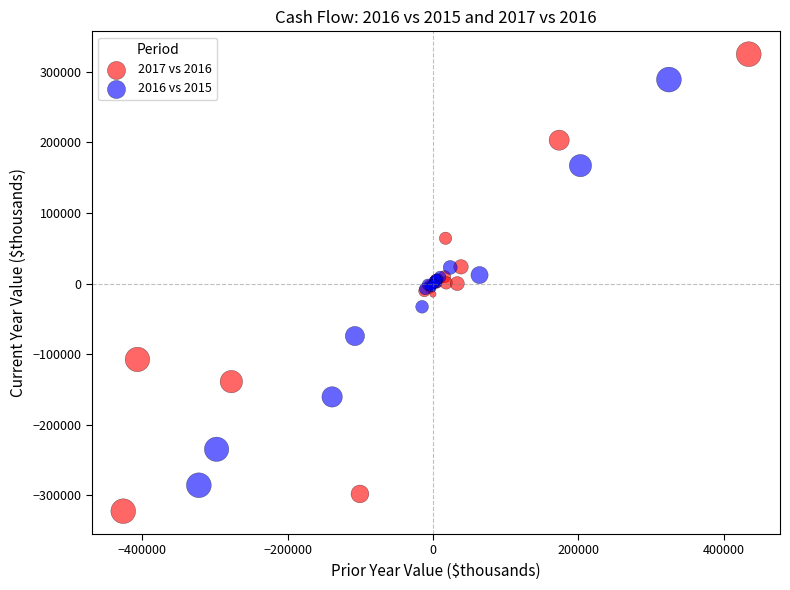

Which series has the widest spread of Y values?

2017 vs 2016